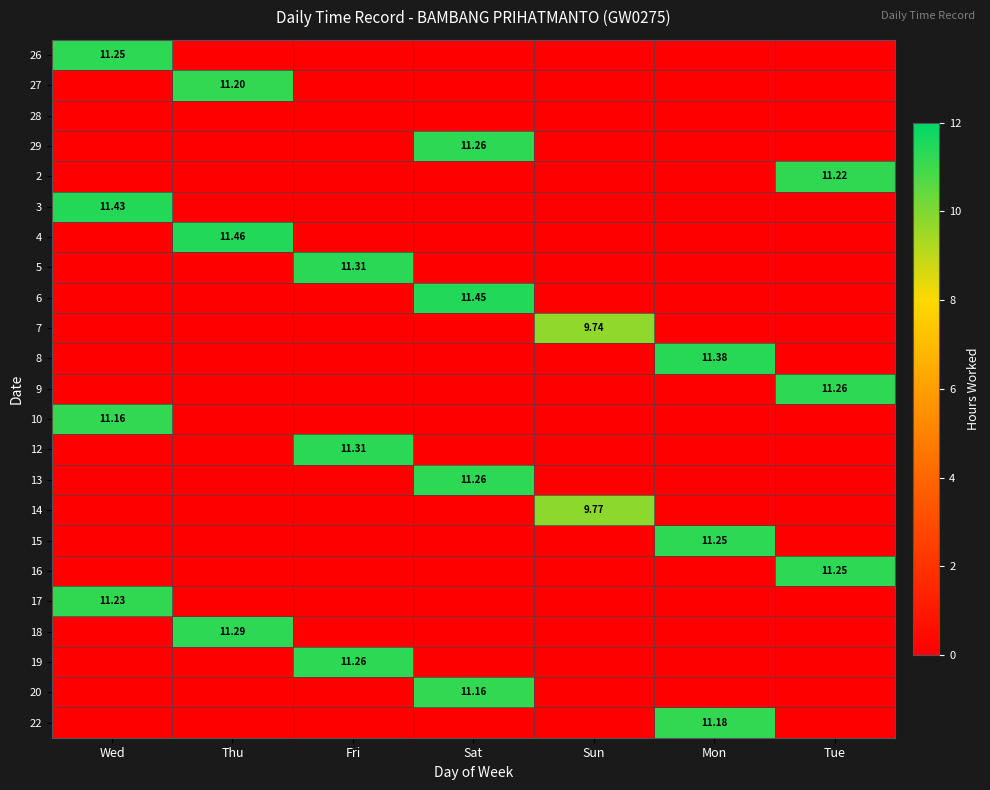

What is the difference between the maximum and minimum values in the 29 series?

11.3